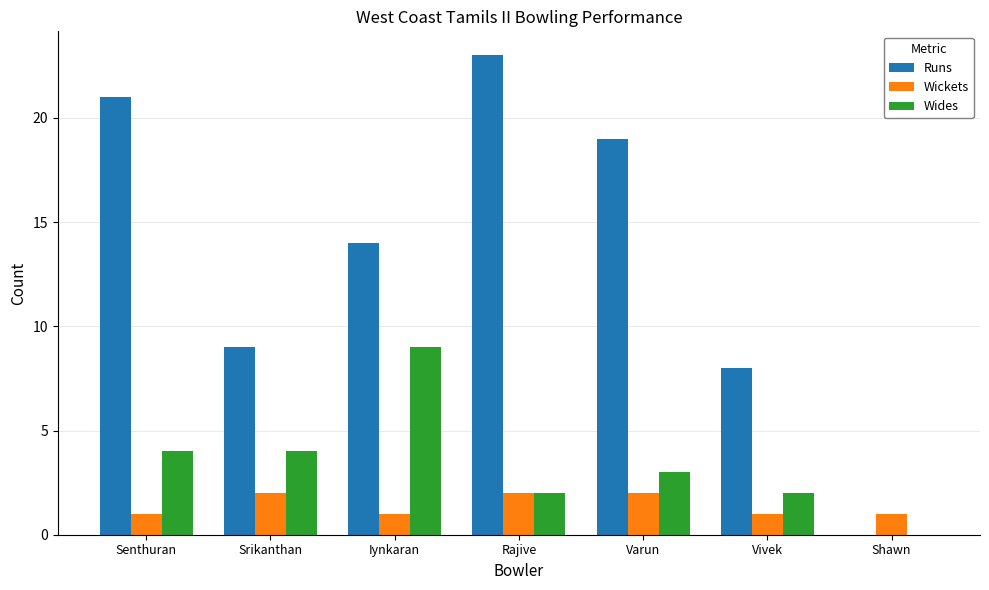

How many series are shown in this chart?

3